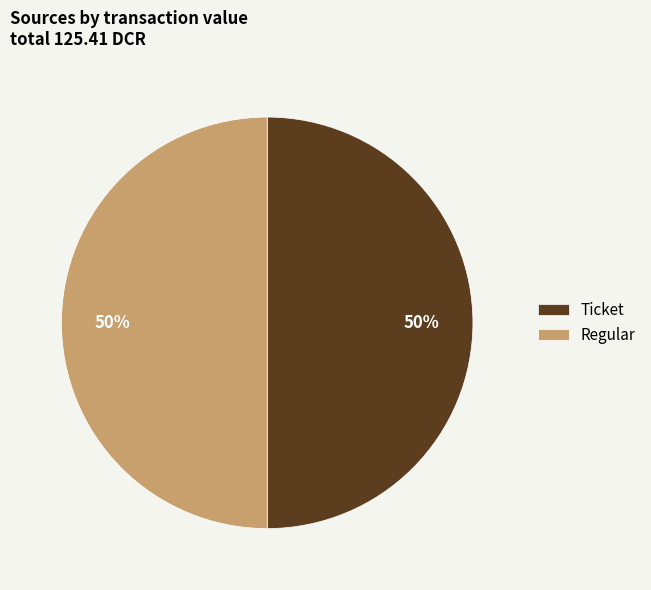

Is the sum of Ticket and Regular greater than half?

Yes